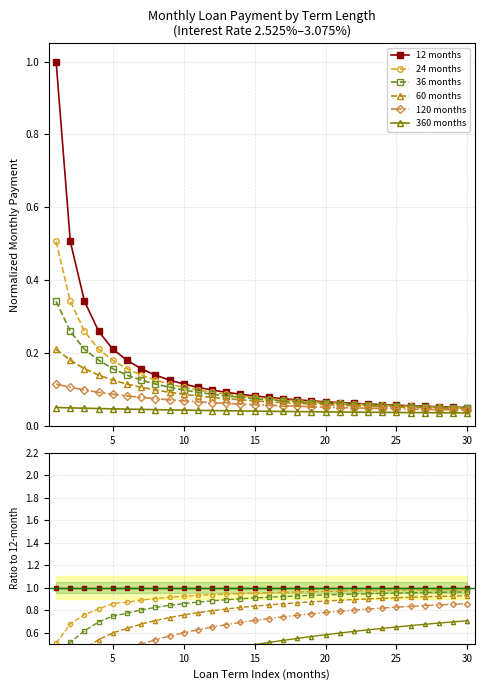

Rank the series by their maximum value, from lowest to highest.

360 months, 120 months, 60 months, 36 months, 24 months, 12 months